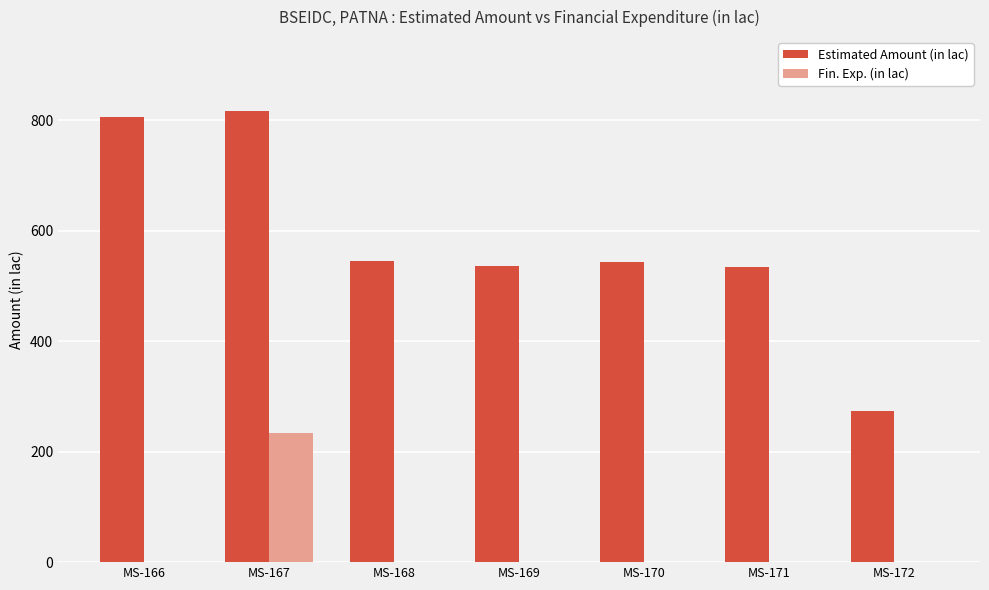

What is the sum of all Estimated Amount (in lac) values?

4054.4